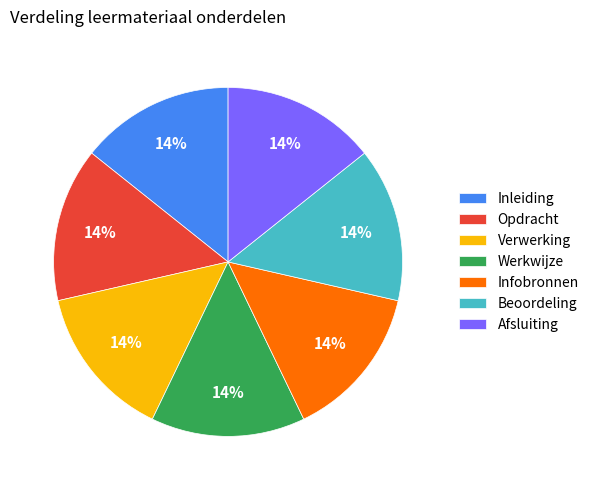

To the nearest percent, what percentage of the pie is Beoordeling?

14%